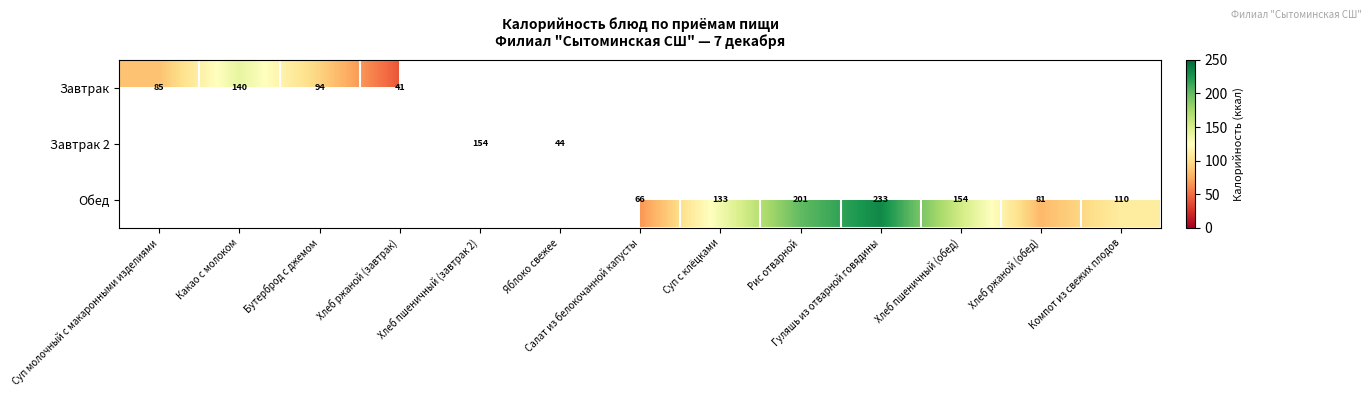

What is the sum of the Обед values at Салат из белокочанной капусты and Компот из свежих плодов?

176